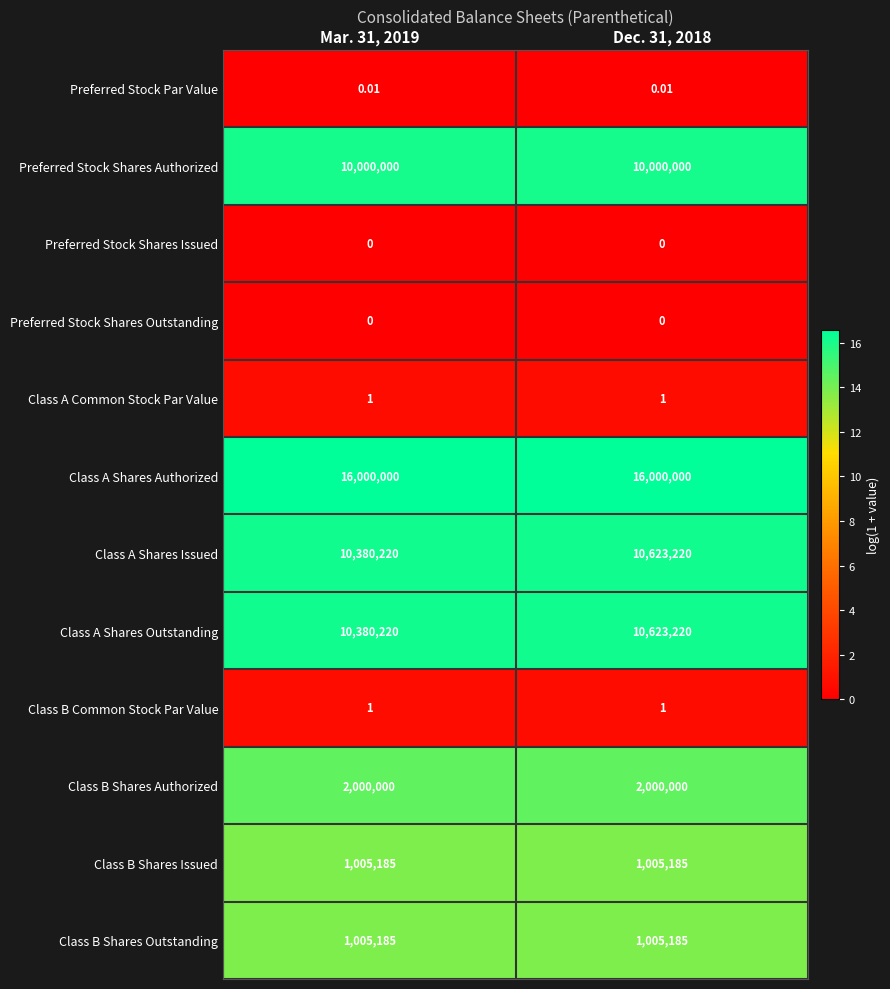

Which series has the largest total across all categories?

Class A Shares Authorized